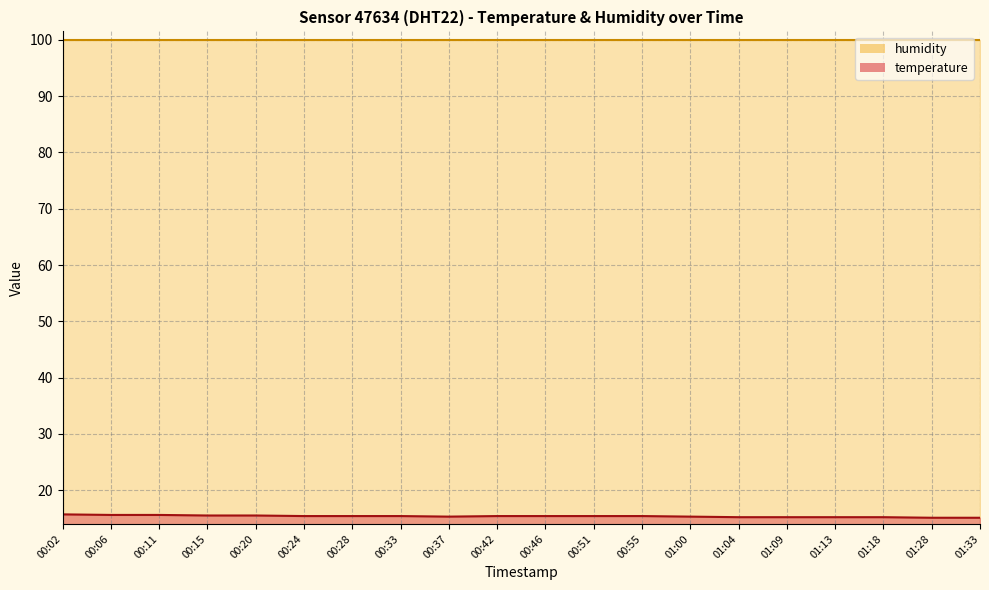

What is the difference between the maximum and minimum values?

0.6